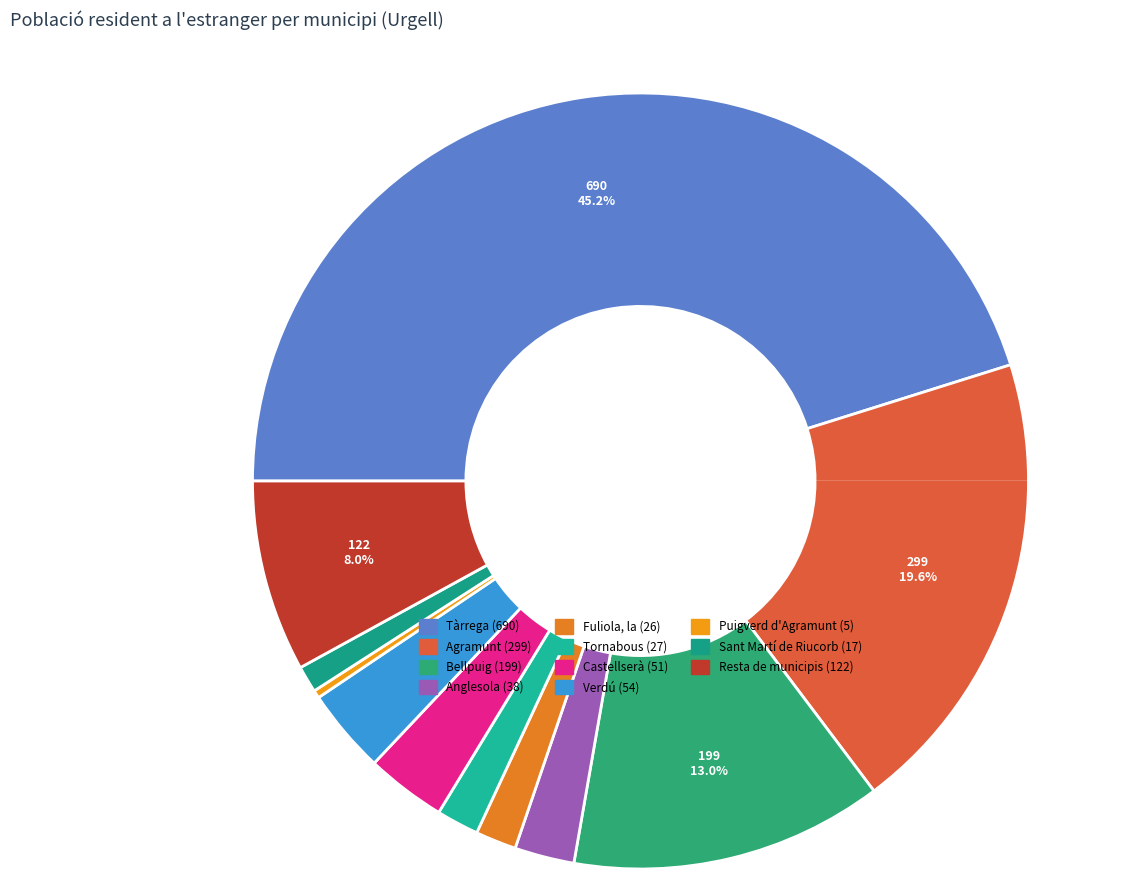

Is there any slice that represents more than half of the pie?

No